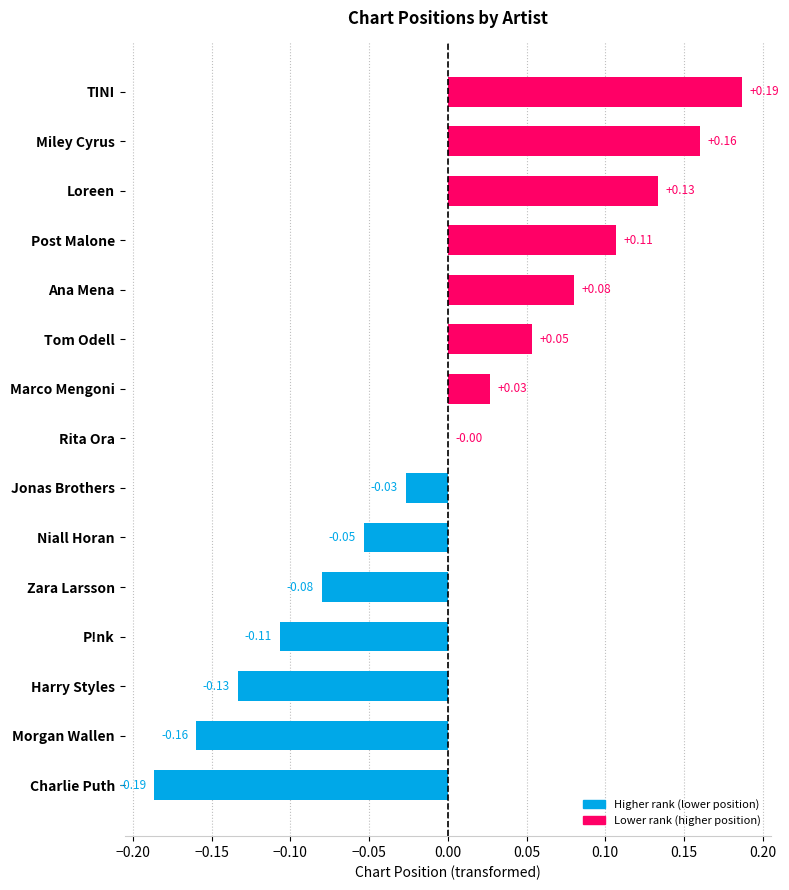

Where is the data nearest to the value 0?

Rita Ora